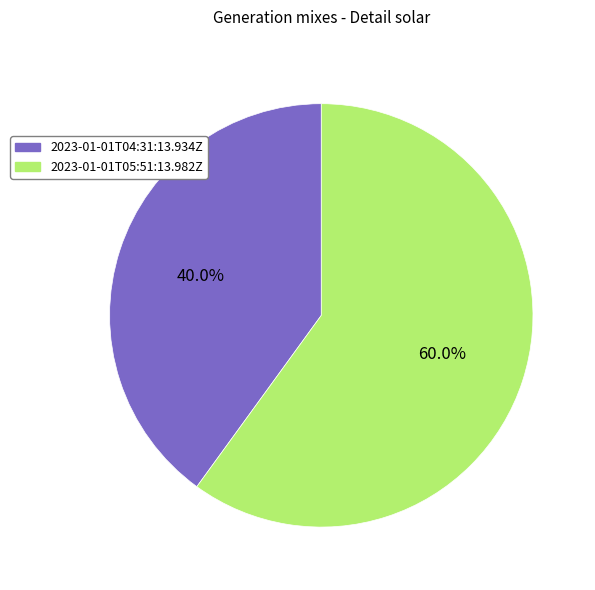

Do 2023-01-01T04:31:13.934Z and 2023-01-01T05:51:13.982Z together represent more than half of the pie?

Yes